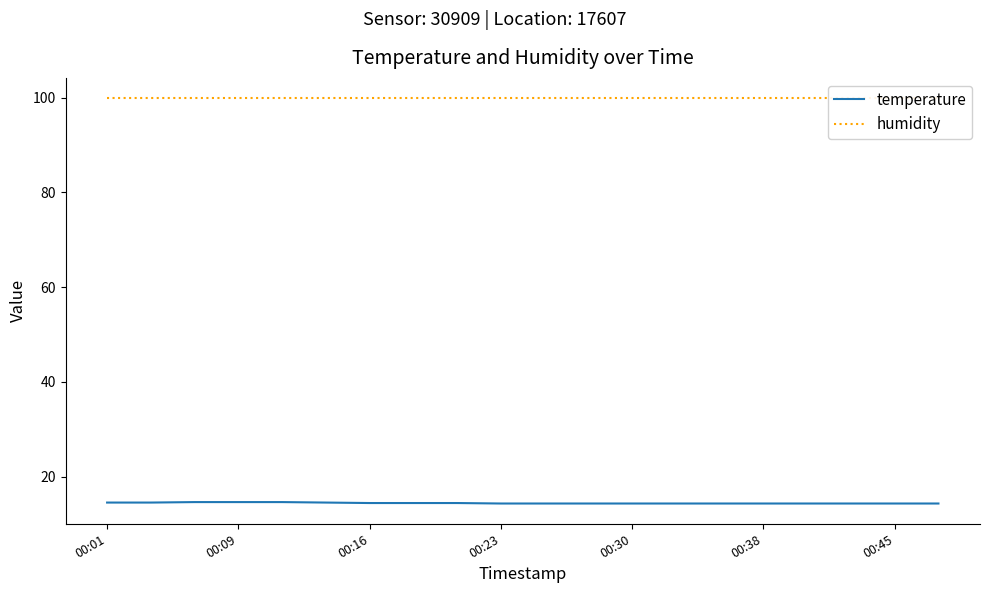

How many lines are shown in the chart?

2